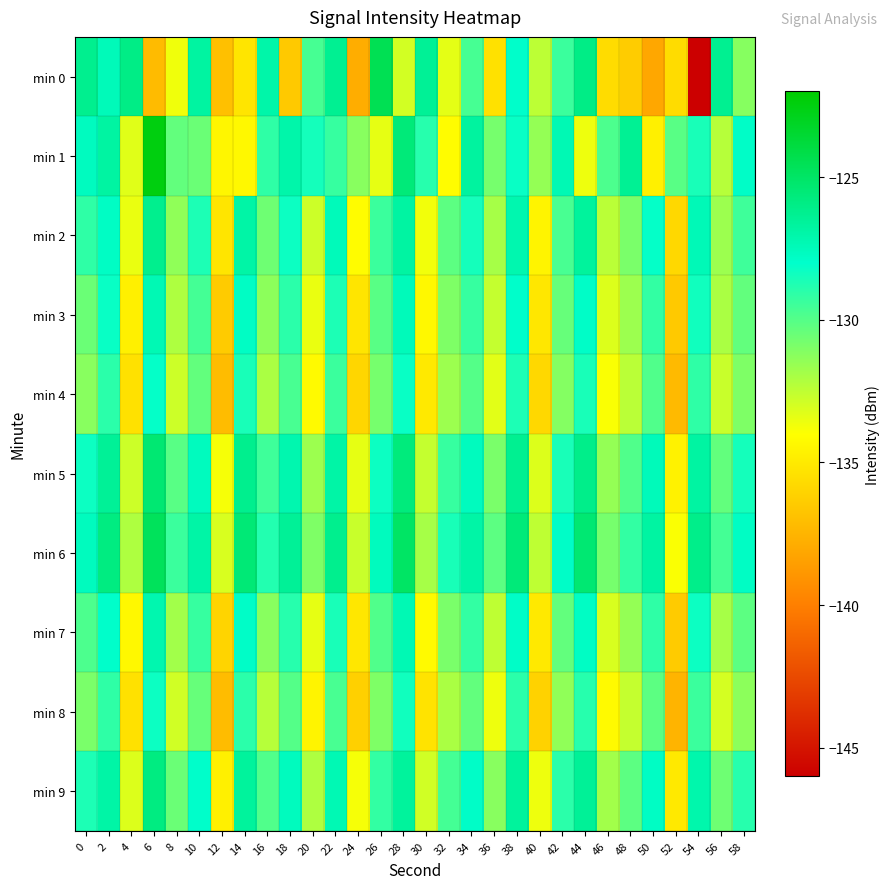

How many distinct data groups are displayed?

10